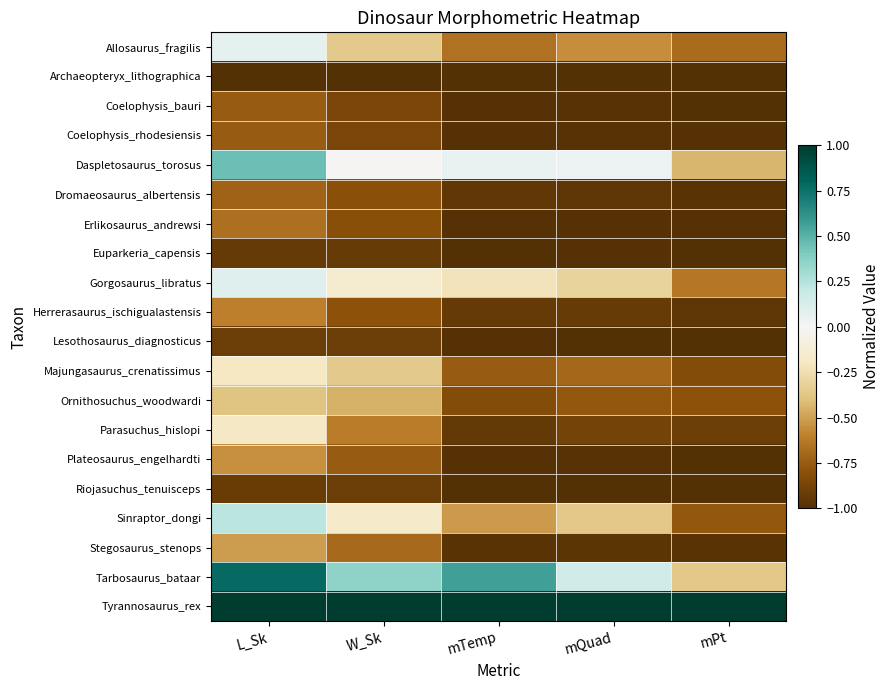

Between L_Sk and mPt, which series saw the biggest shift?

Tarbosaurus_bataar